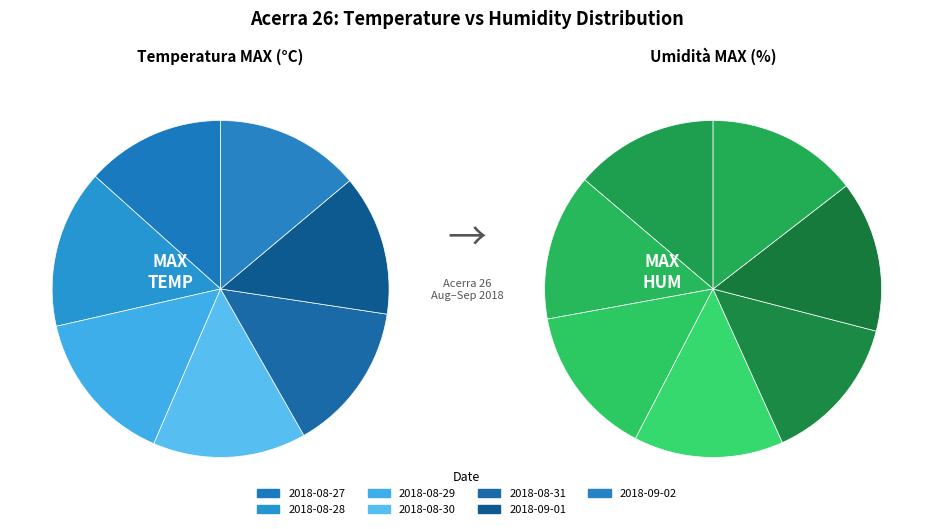

To the nearest percent, what is the average slice percentage?

14%